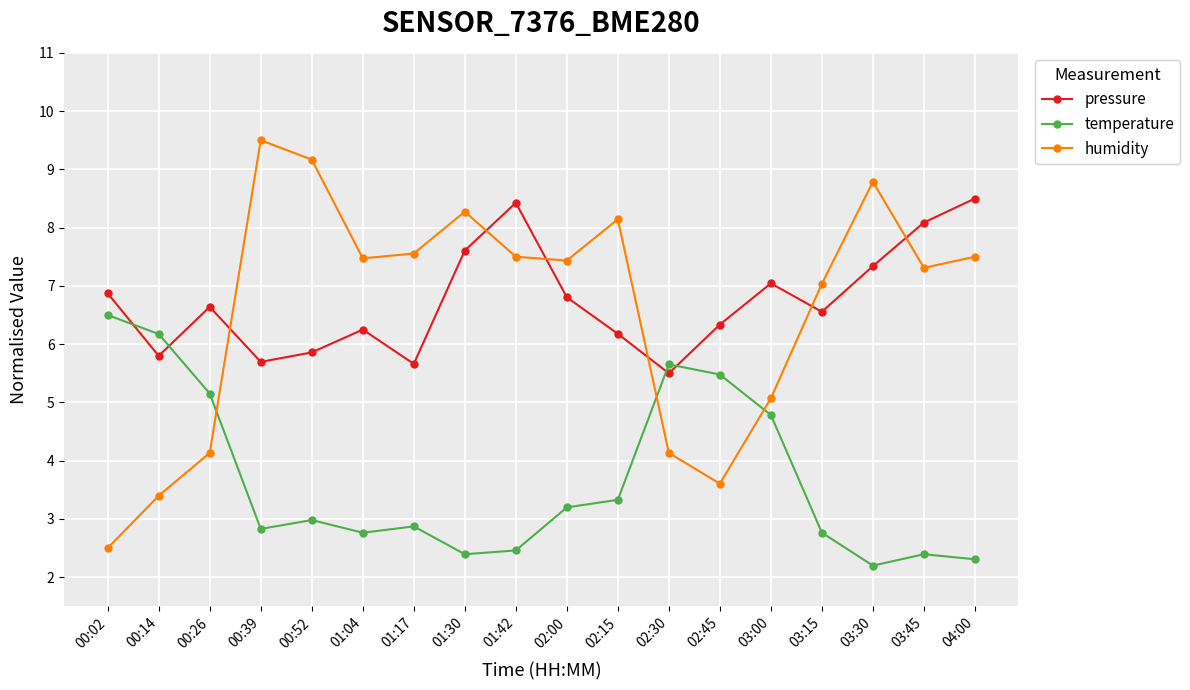

Rank the series by their maximum value, from lowest to highest.

temperature, pressure, humidity